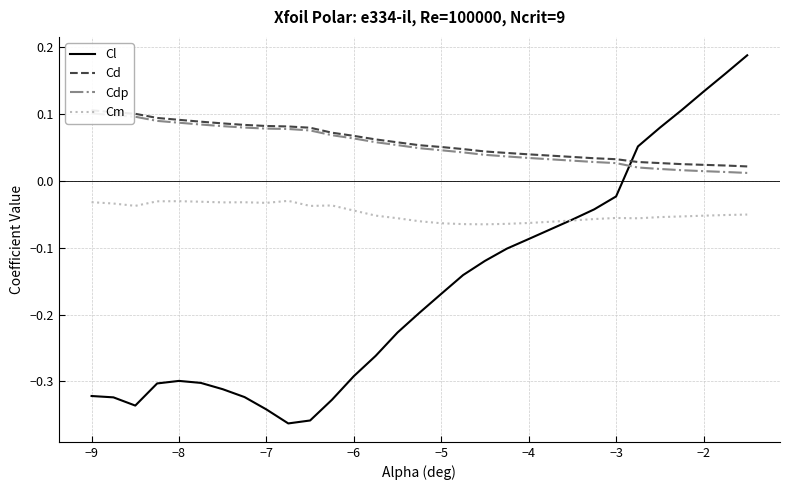

The value of Cm at −9 is -0.1. True or false?

False